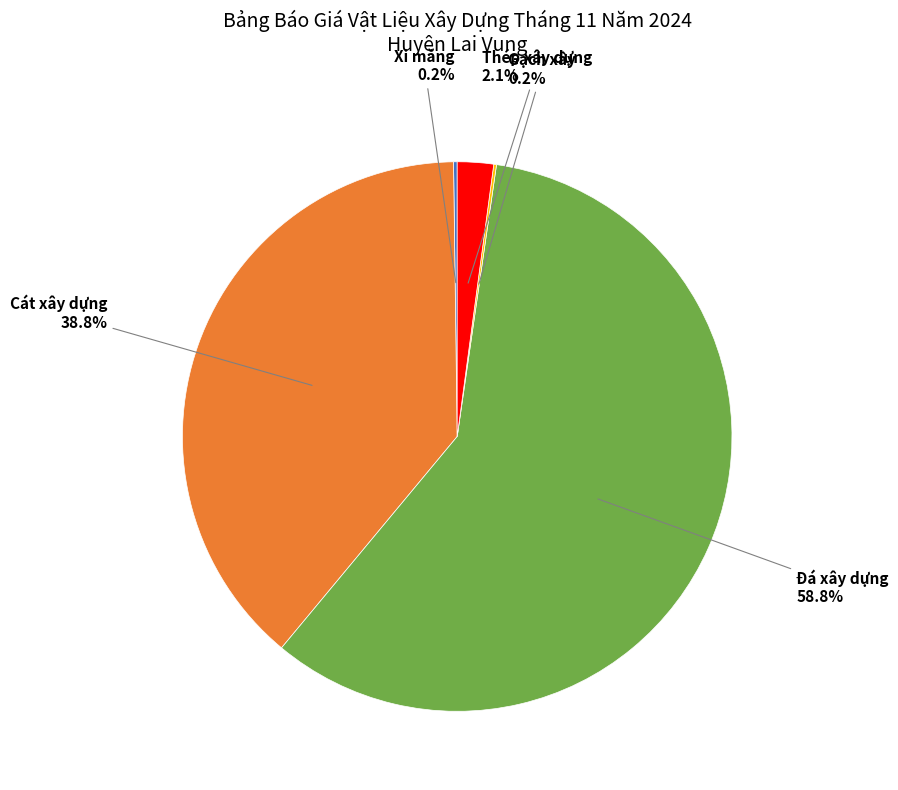

What is the largest slice in the pie chart?

Đá xây dựng